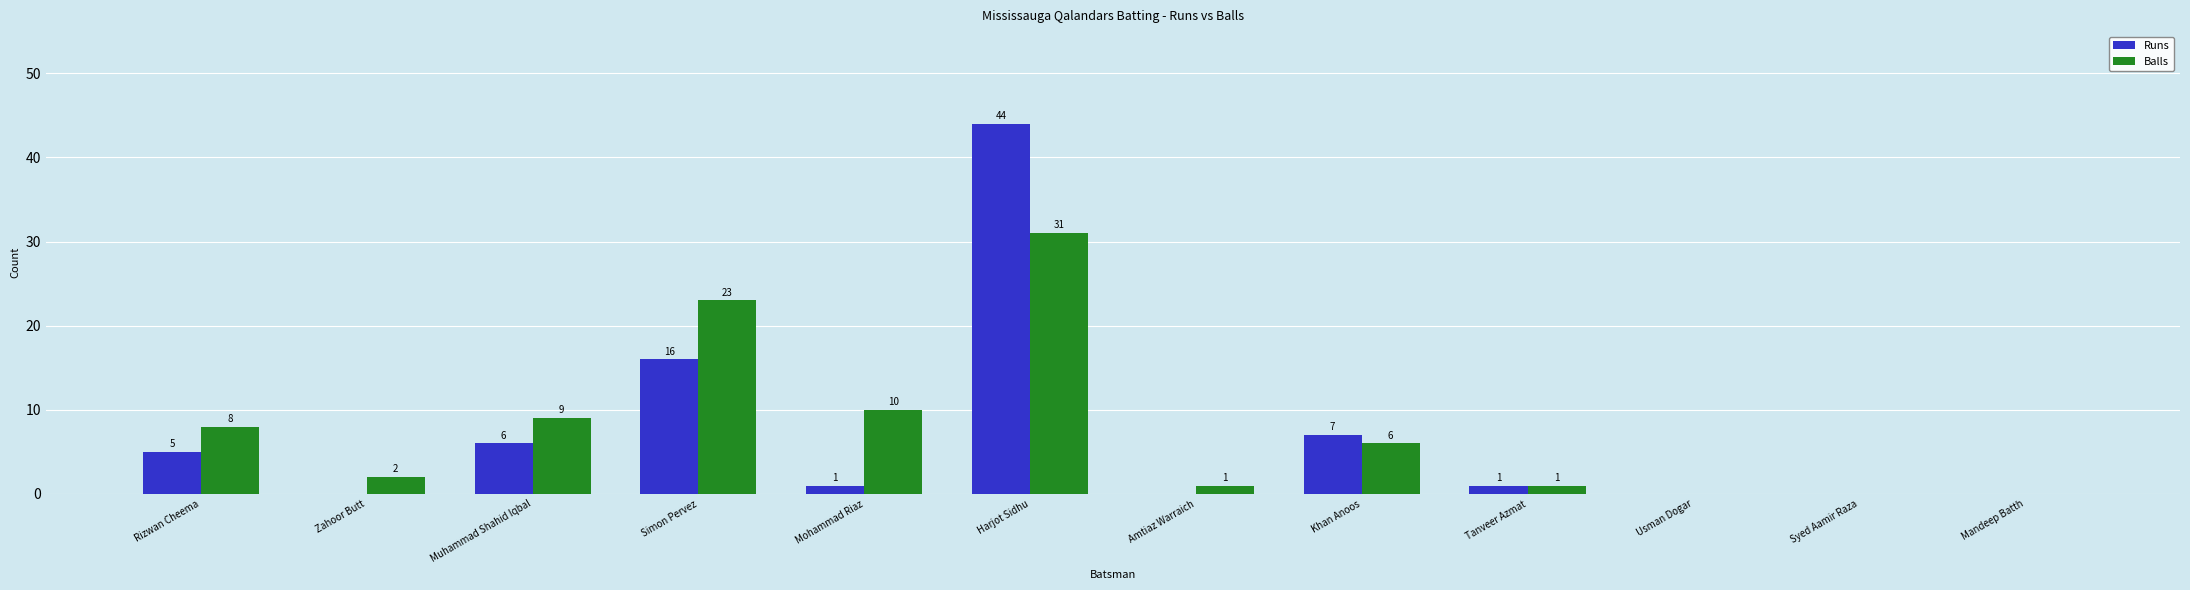

At which label is Runs closest to 22?

Simon Pervez